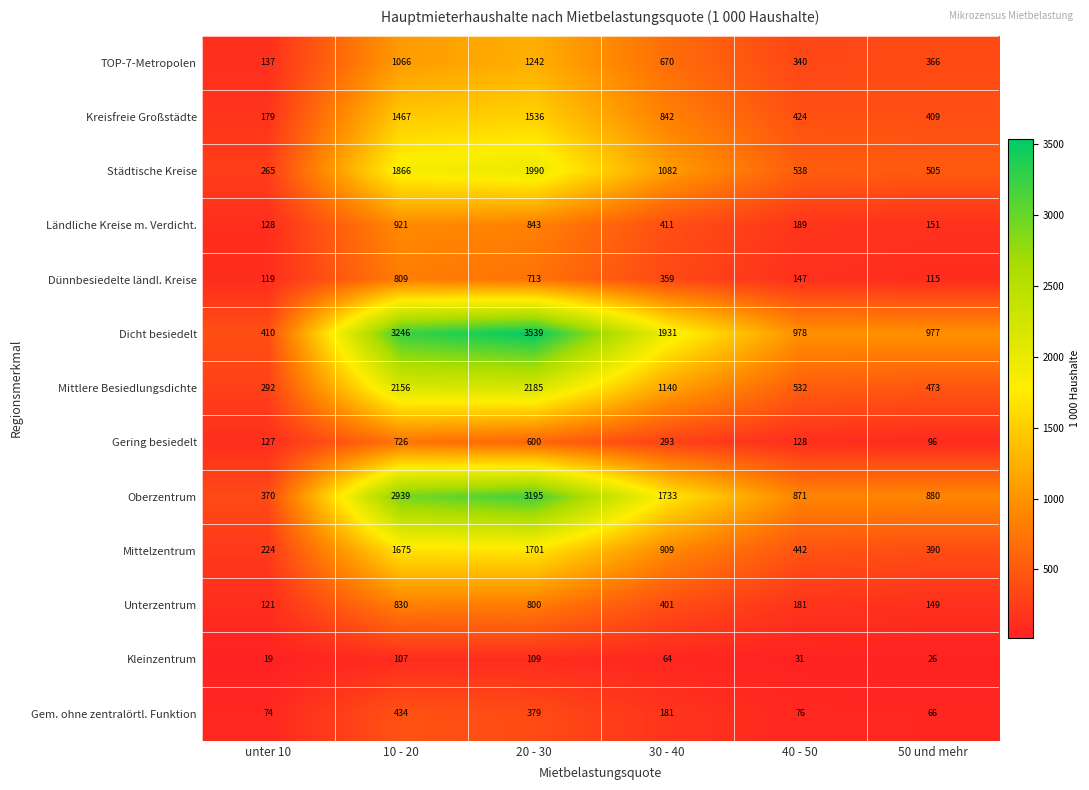

What is the minimum value shown in the chart?

19